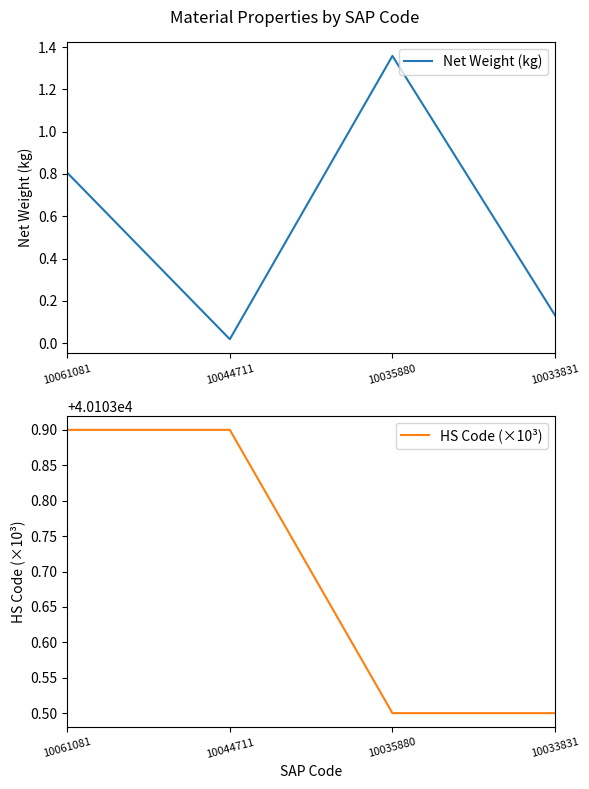

Which has a higher value, 10061081 or 10044711?

10061081